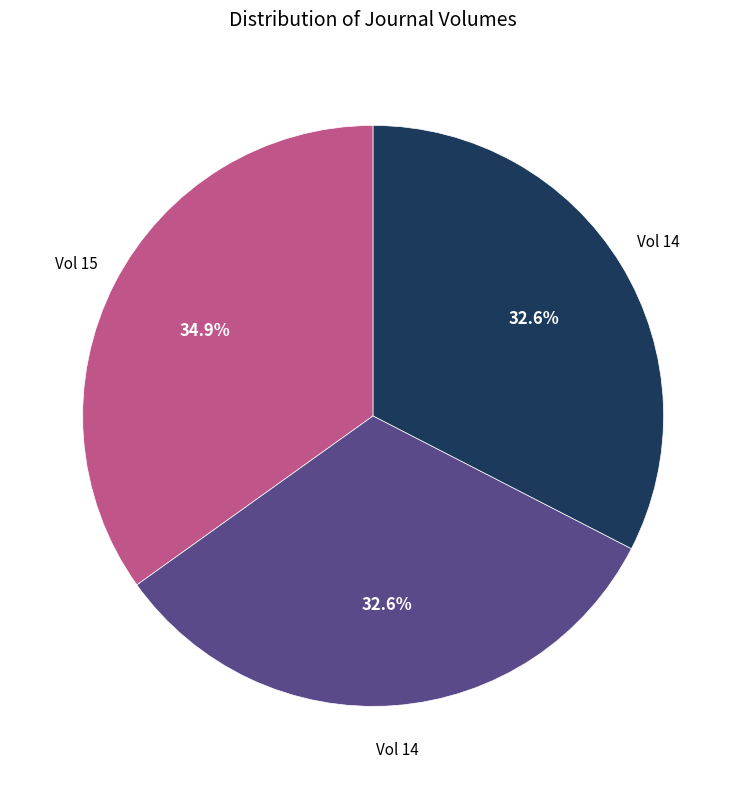

How many segments does this pie chart have?

3